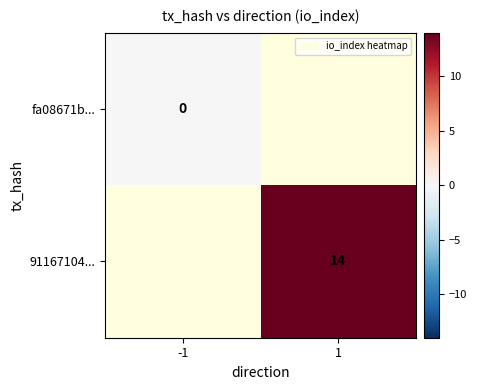

The 91167104... series shows 4 at 1. True or false?

False